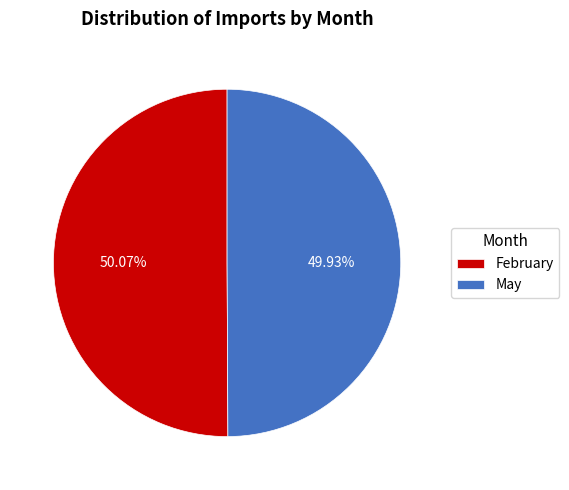

What is the total percentage of May and February?

100.0%